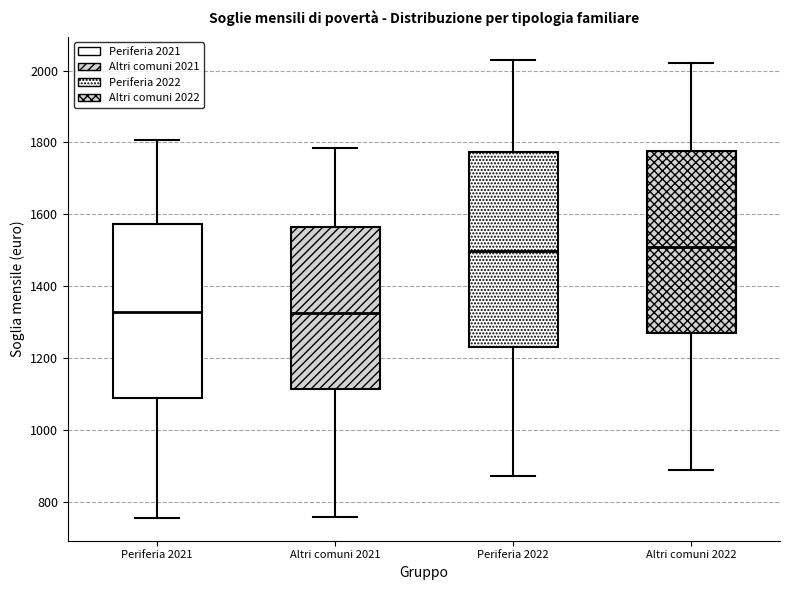

Reading left to right, transcribe this box plot: for each box, give where its median line is, the range the box spans, and where its two whiskers end, as read against the y-axis. The values are not printed on the chart, so give them approximately, as read against the axis.

Periferia 2021: median 1320, box 1080 to 1580, whiskers 760 to 1800
Altri comuni 2021: median 1320, box 1120 to 1560, whiskers 760 to 1780
Periferia 2022: median 1500, box 1240 to 1780, whiskers 880 to 2040
Altri comuni 2022: median 1500, box 1260 to 1780, whiskers 900 to 2020